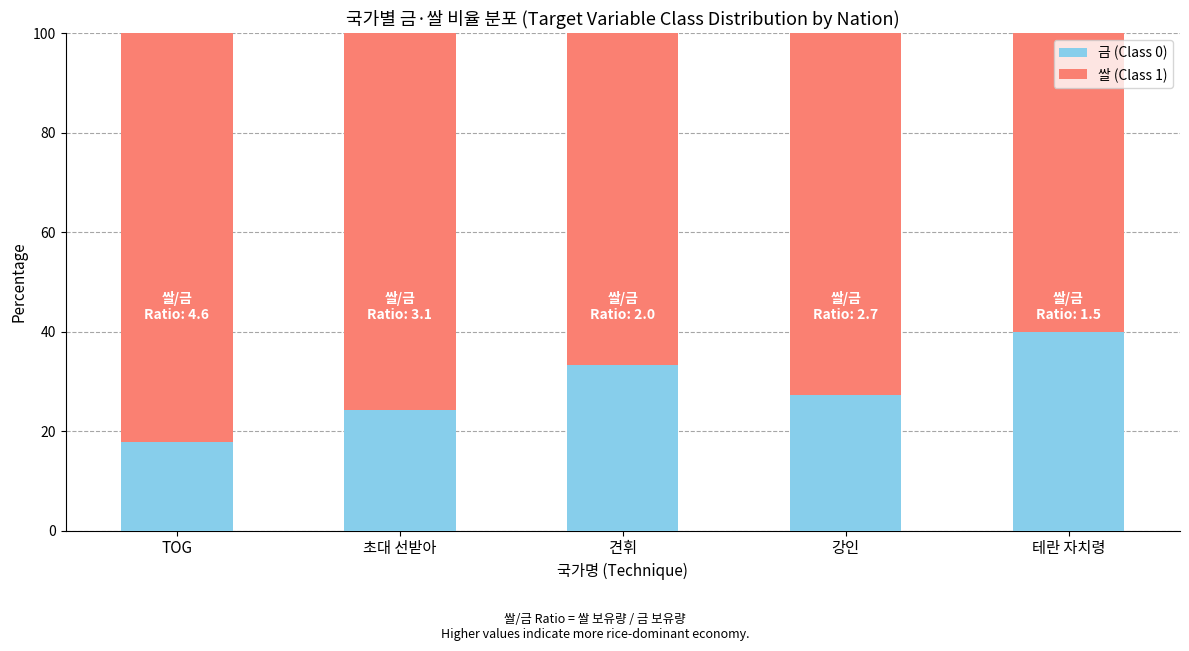

What is the total value across all series at 강인?

100.0